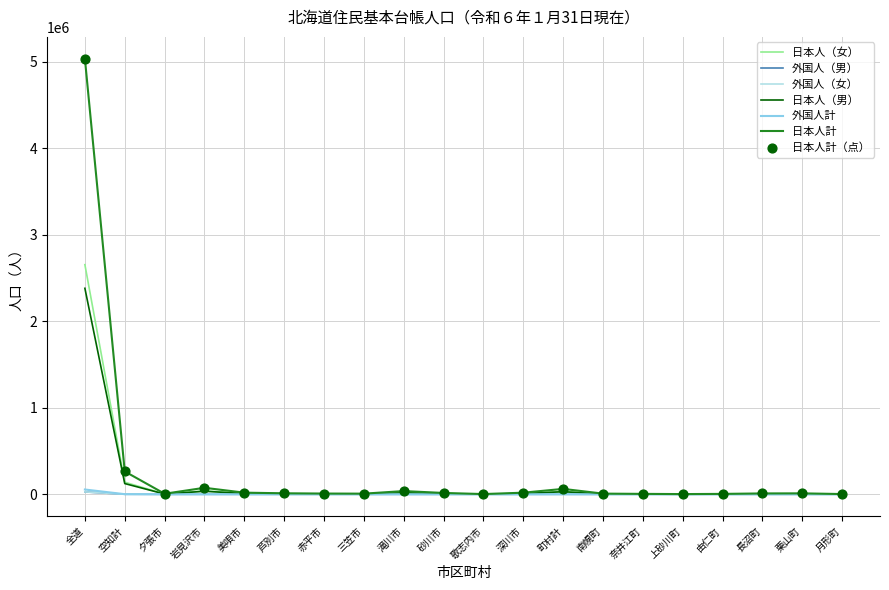

At how many categories does at least one series exceed 2783032?

1